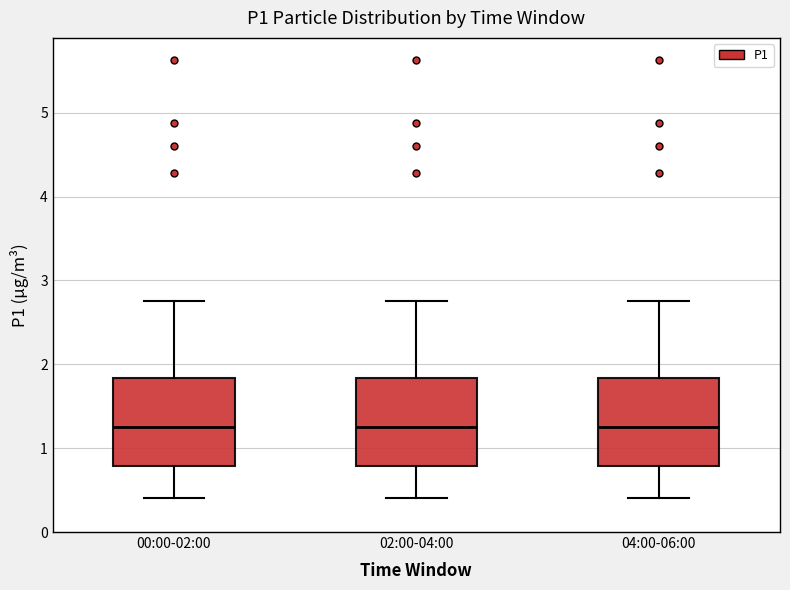

Reading left to right, read every box against the y-axis: the position of its median line, the range the box covers, and the ends of its whiskers. The values are not printed on the chart, so give them approximately, as read against the axis.

00:00-02:00: median 1.3, box 0.8 to 1.8, whiskers 0.4 to 2.8
02:00-04:00: median 1.3, box 0.8 to 1.8, whiskers 0.4 to 2.8
04:00-06:00: median 1.3, box 0.8 to 1.8, whiskers 0.4 to 2.8